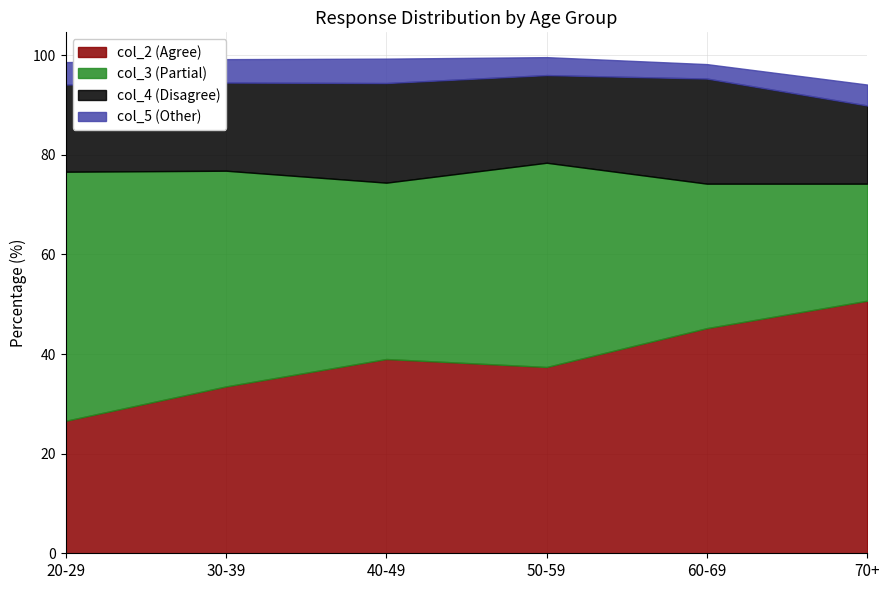

Where is col_2 nearest to the value 38?

50-59